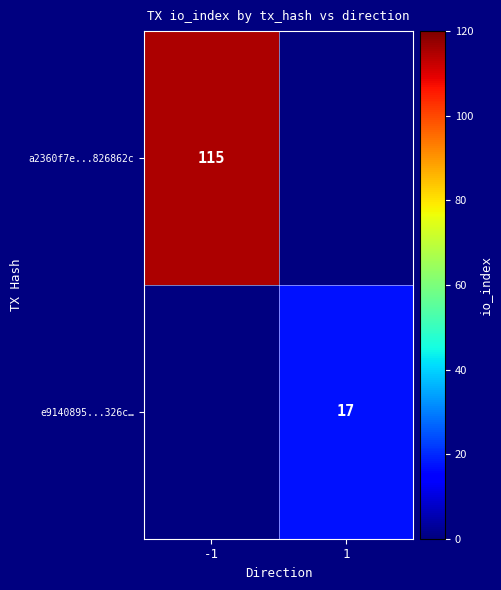

Which label corresponds to the smallest value in the chart?

1